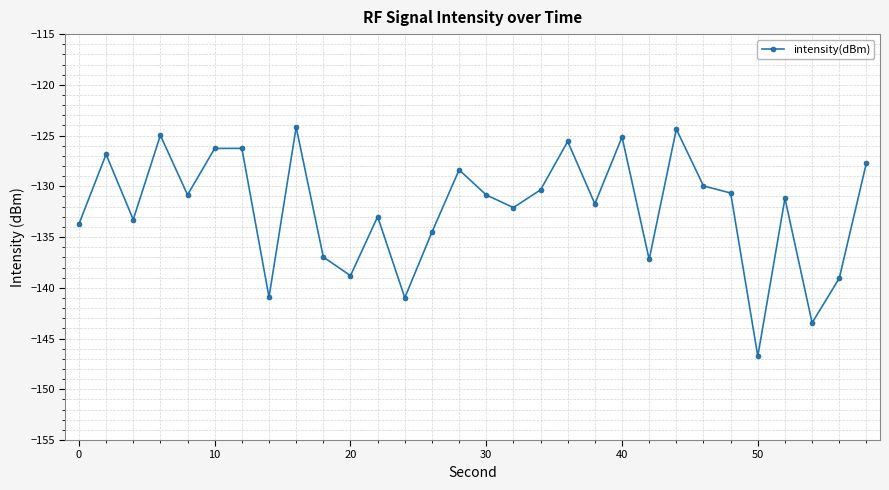

What is the value of the 29th point from the left?

-139.1